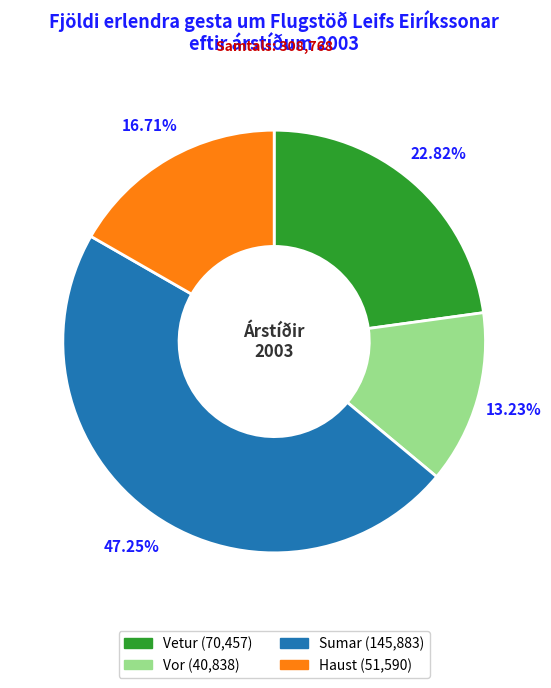

Is Haust the majority of the pie?

No